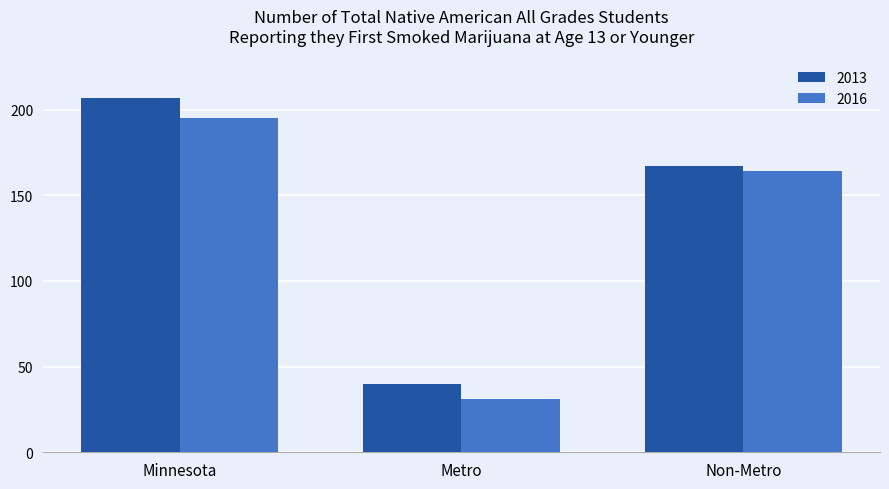

Rank the categories by 2013 value from highest to lowest.

Minnesota, Non-Metro, Metro